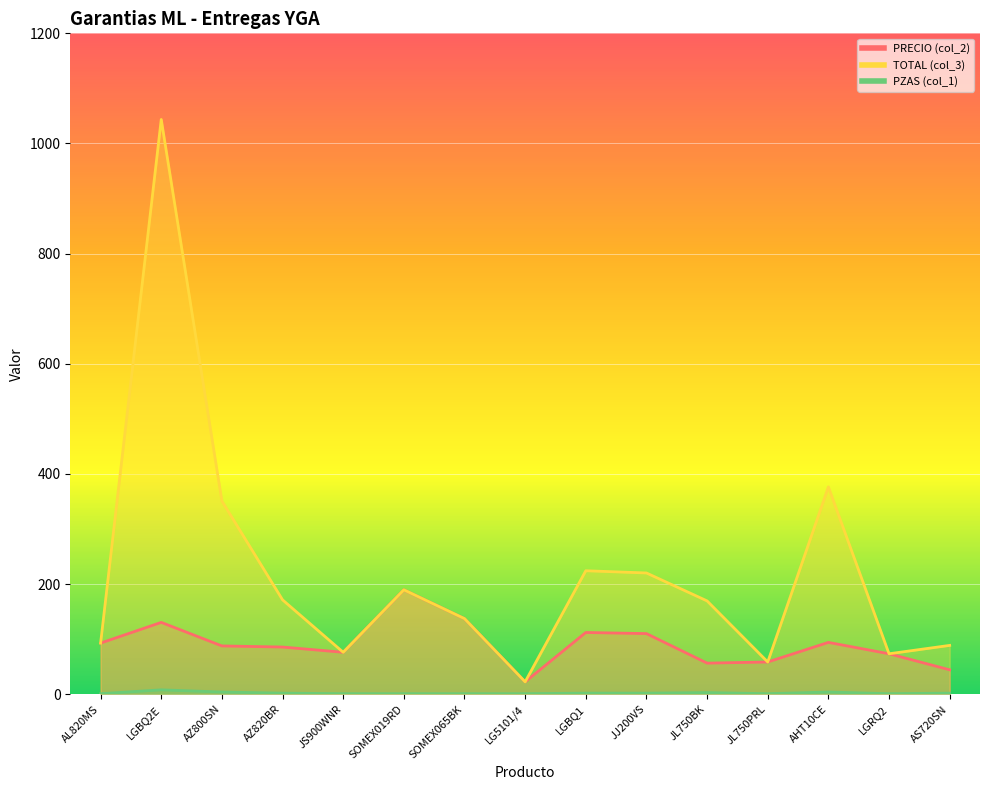

What is the difference between the TOTAL (col_3) values at AHT10CE and SOMEX065BK?

239.2